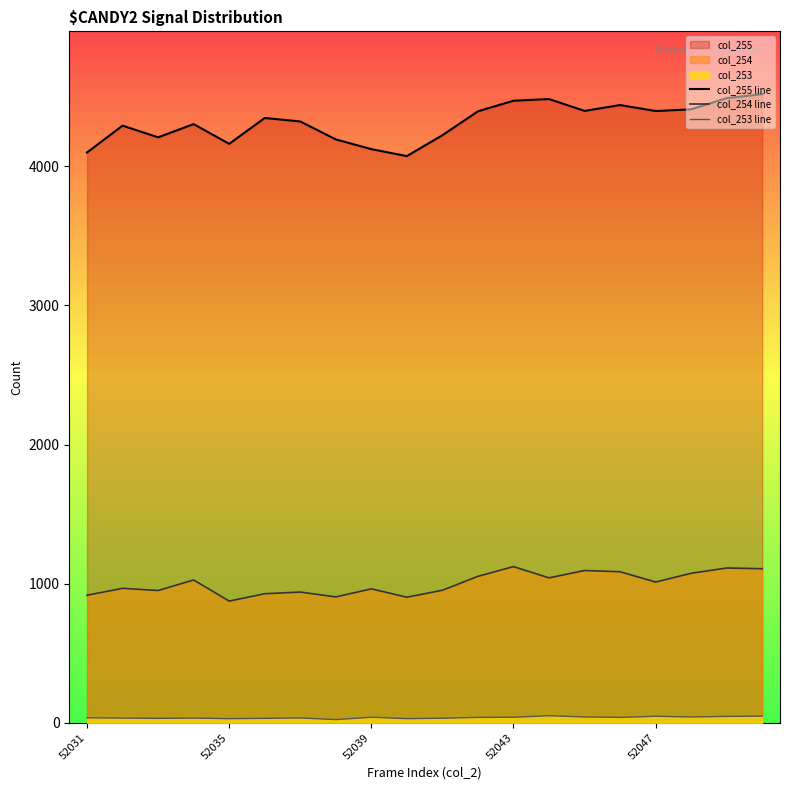

True or false: col_255 line has a value of 4410 at 17.

True